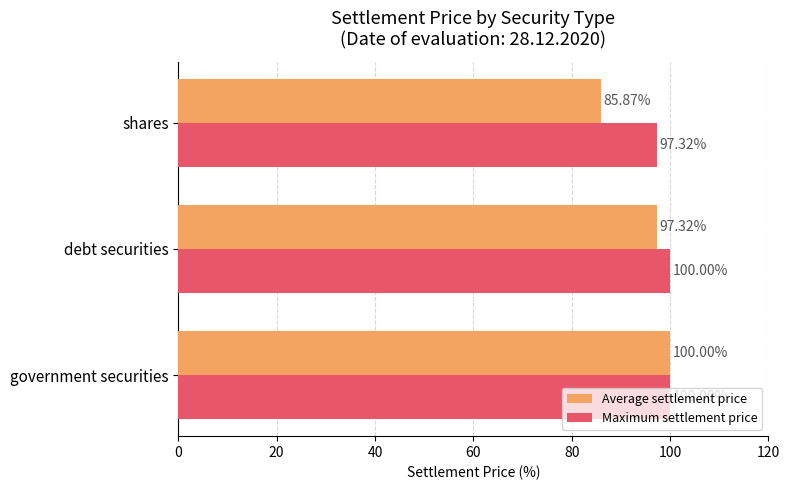

What is the sum of all Maximum settlement price values?

297.3